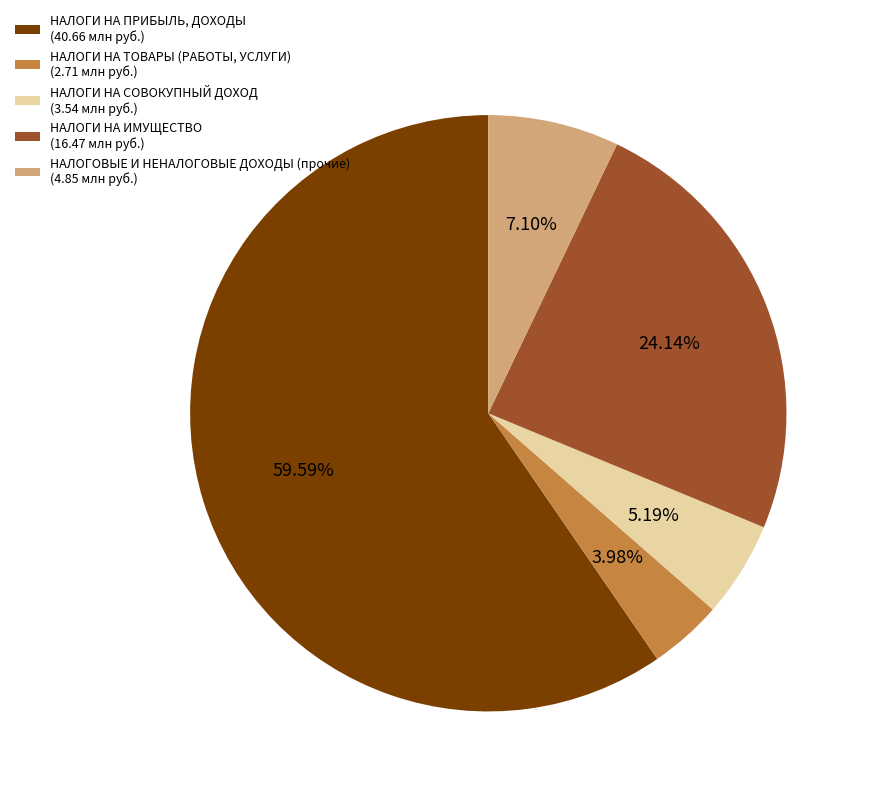

Rank the categories by value from lowest to highest.

НАЛОГИ НА ТОВАРЫ (РАБОТЫ, УСЛУГИ), НАЛОГИ НА СОВОКУПНЫЙ ДОХОД, НАЛОГОВЫЕ И НЕНАЛОГОВЫЕ ДОХОДЫ (прочие), НАЛОГИ НА ИМУЩЕСТВО, НАЛОГИ НА ПРИБЫЛЬ, ДОХОДЫ